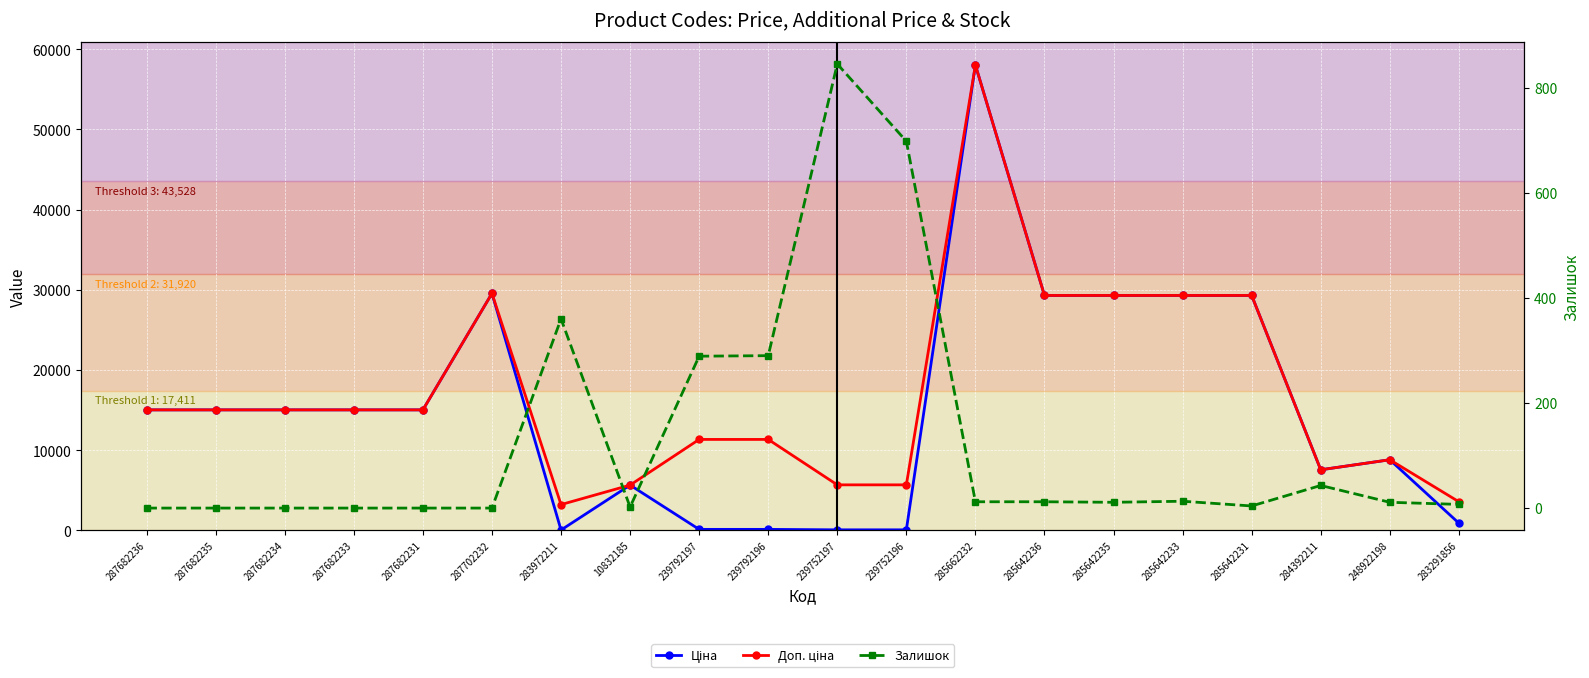

List the series in order of their peak value, lowest first.

Залишок, Ціна, Доп. ціна